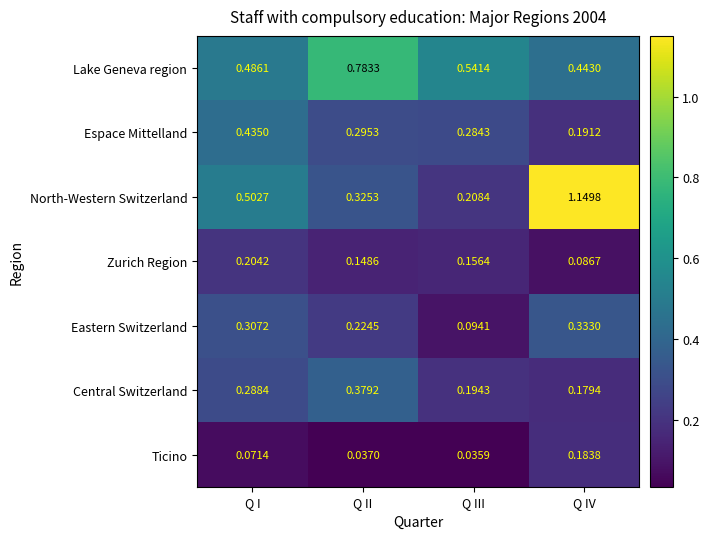

Which category has the lowest value in the Espace Mittelland series?

Q IV